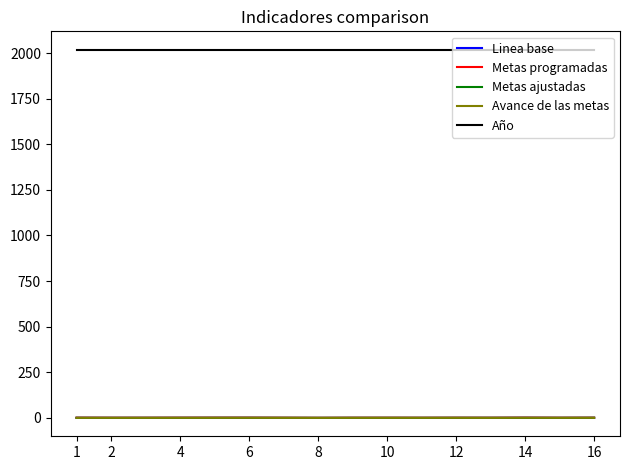

What is the highest value of the Año series?

2018.0